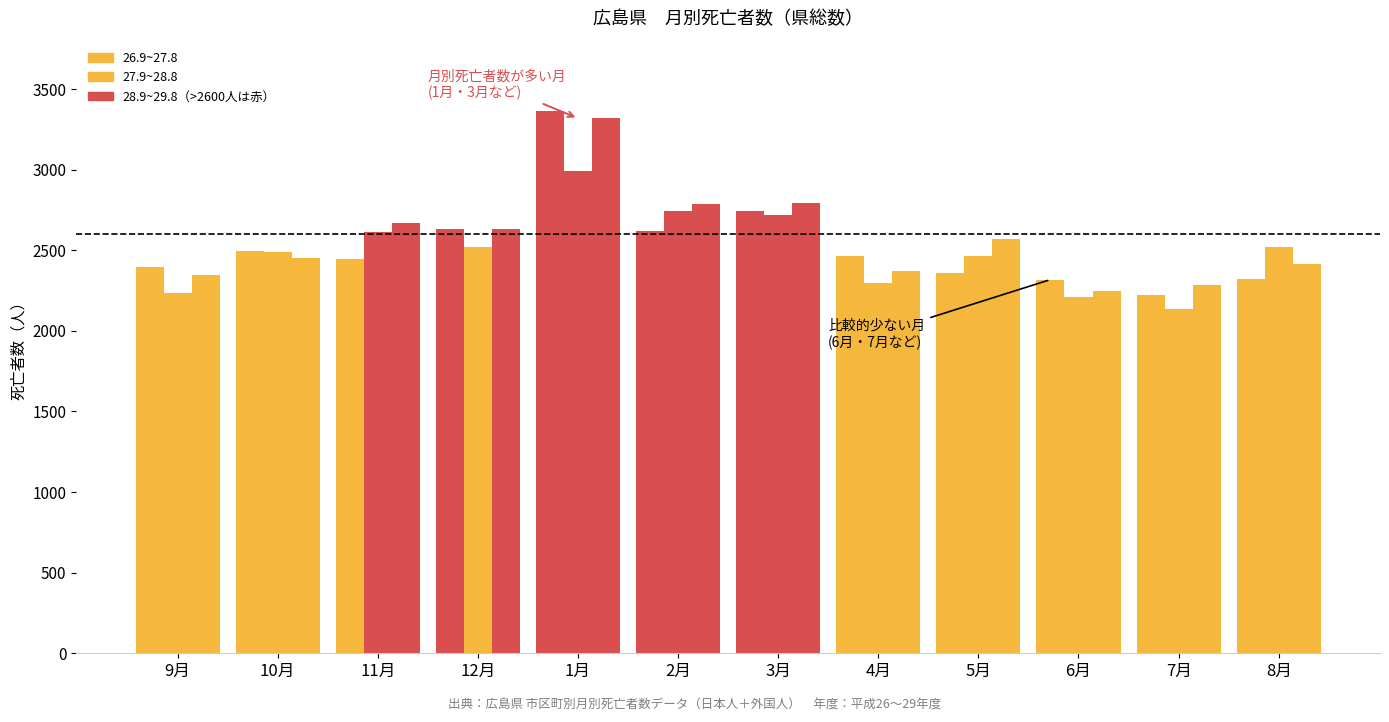

Count the number of data series in this chart.

3